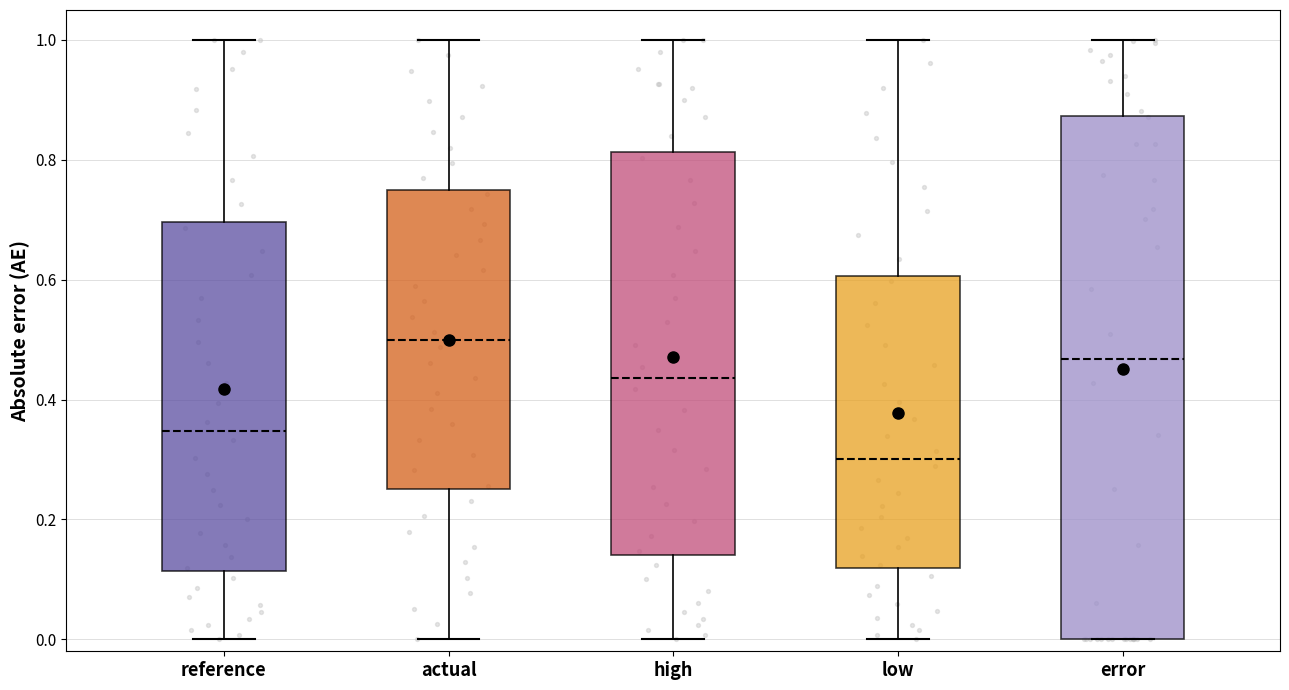

Where does the median line of the box for reference sit on the y-axis? The values are not printed on the chart, so give them approximately, as read against the axis.

0.34